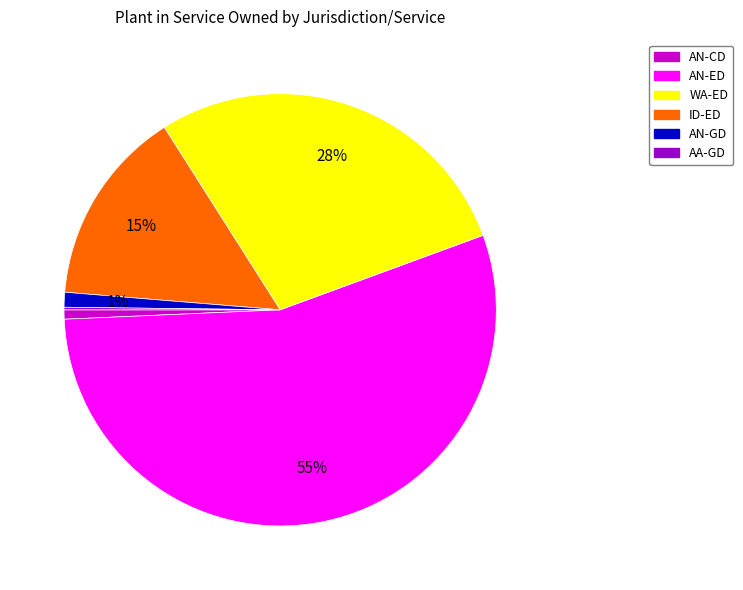

Is it true that ID-ED is 15% of the pie?

True